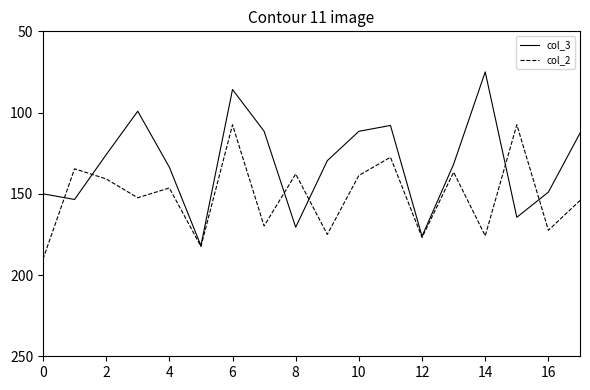

What is the average value of the col_3 series?

131.7